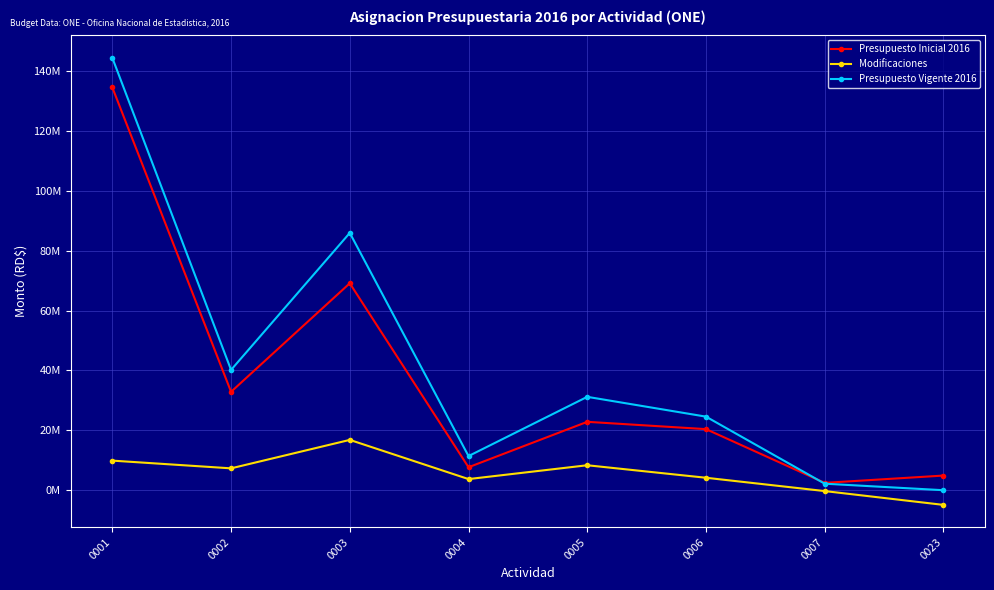

What is the sum of the Modificaciones values at 0005 and 0007?

8066670.0